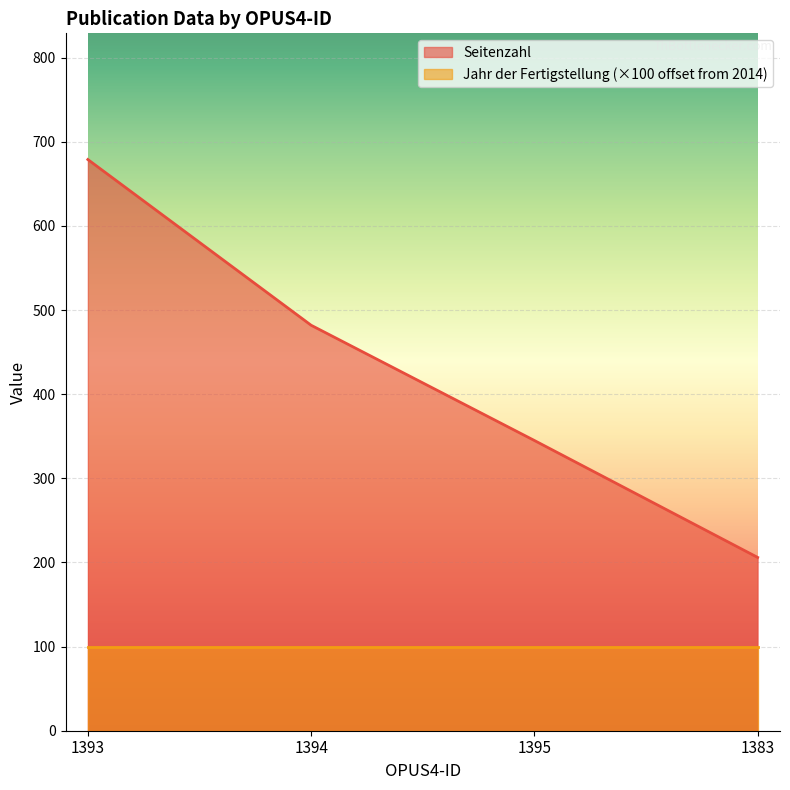

How many series are shown in this chart?

2